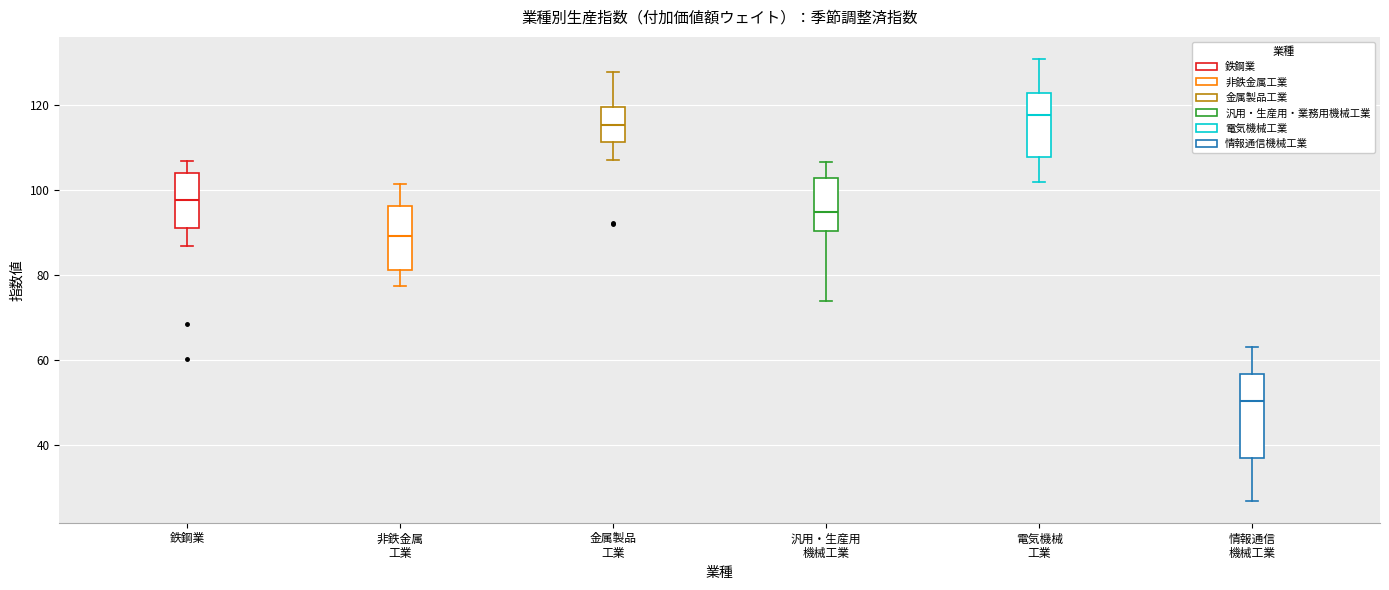

Which box has the lowest median line?

情報通信 機械工業